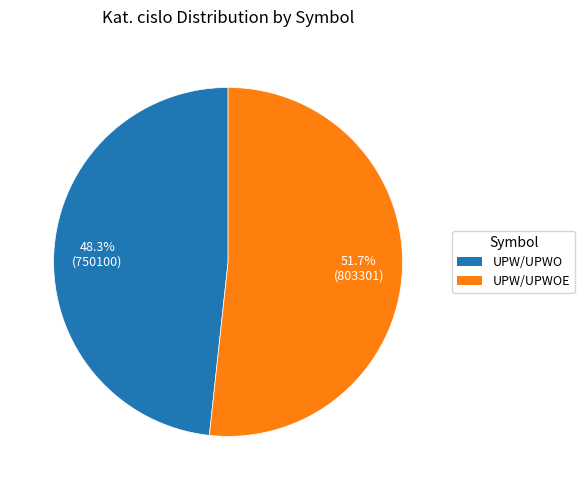

Does any single category account for the majority?

Yes